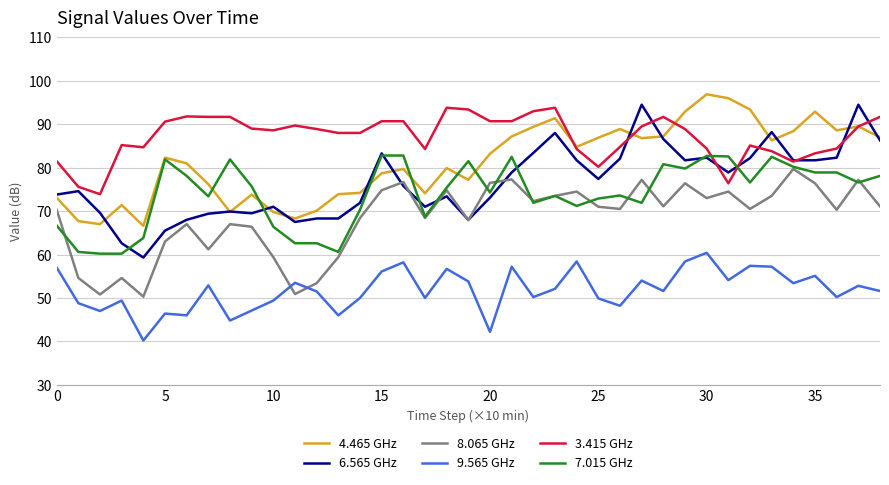

True or false: 9.565 GHz and 8.065 GHz cross at least once.

True